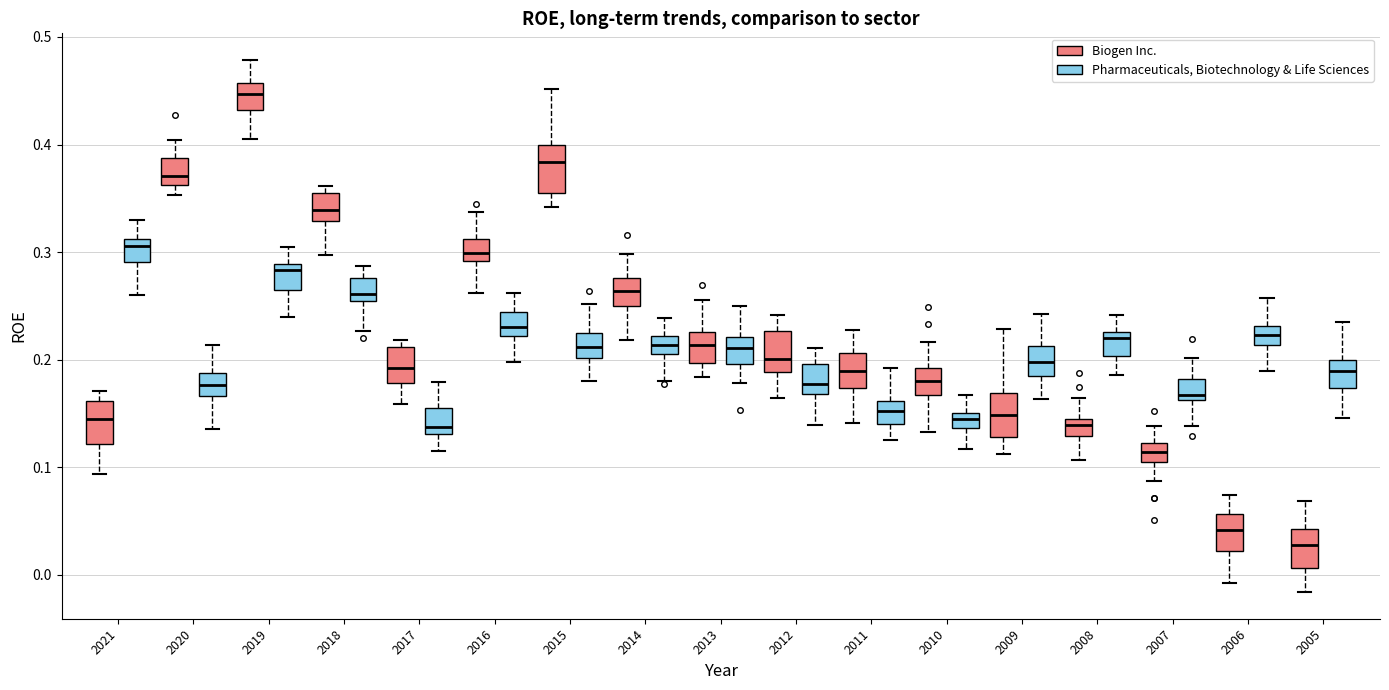

Which box has the lowest median line?

2005 (Biogen Inc.)